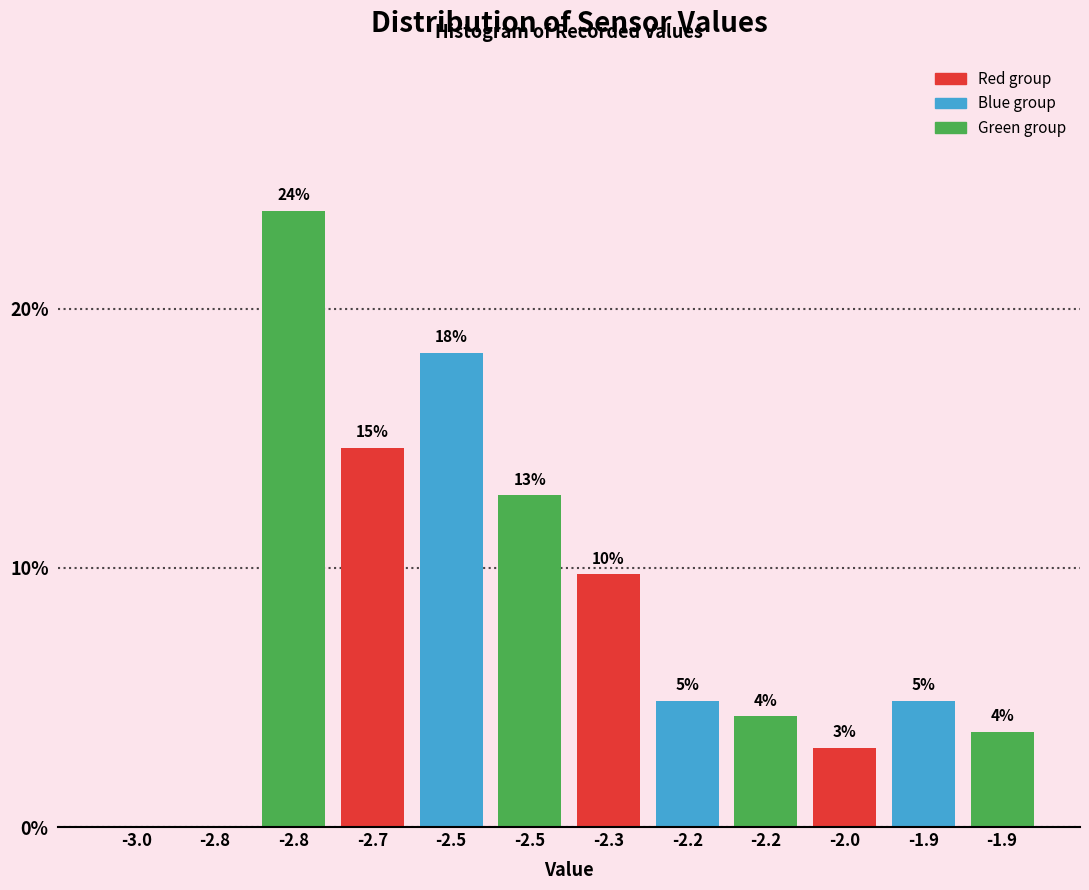

Are the bars horizontal?

No